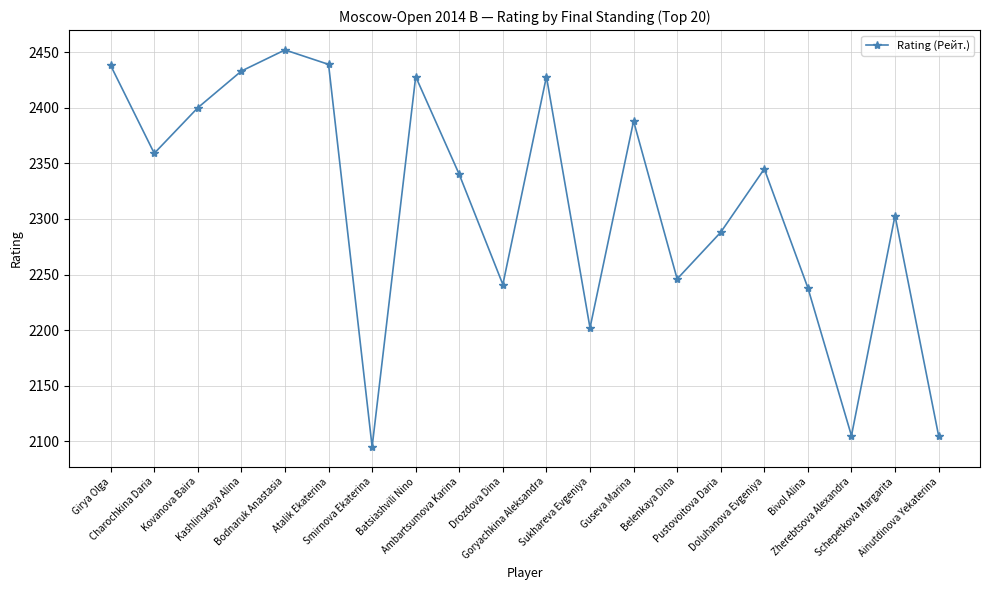

Does the chart have visible grid lines?

Yes